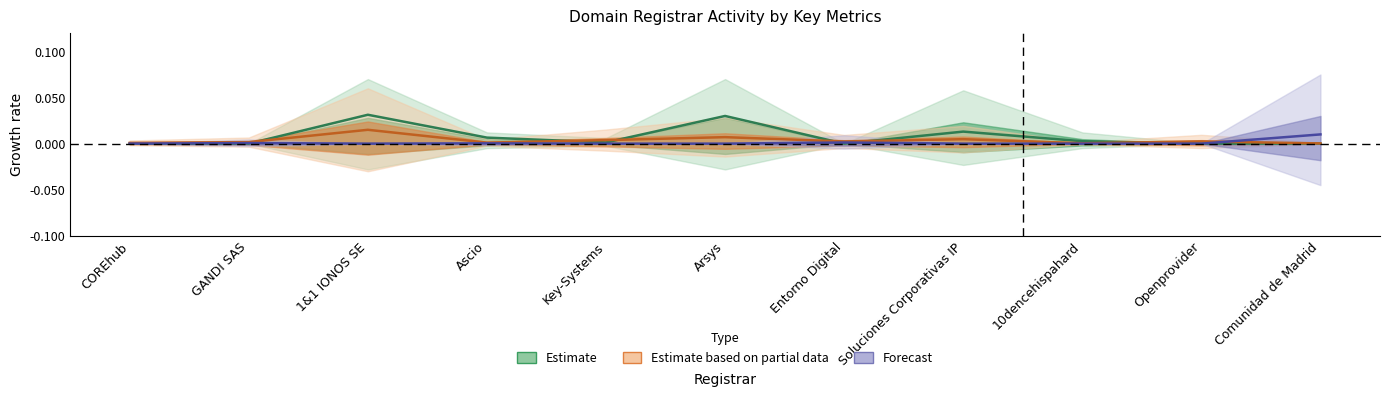

What is the label of the 7th point from the left?

Entorno Digital